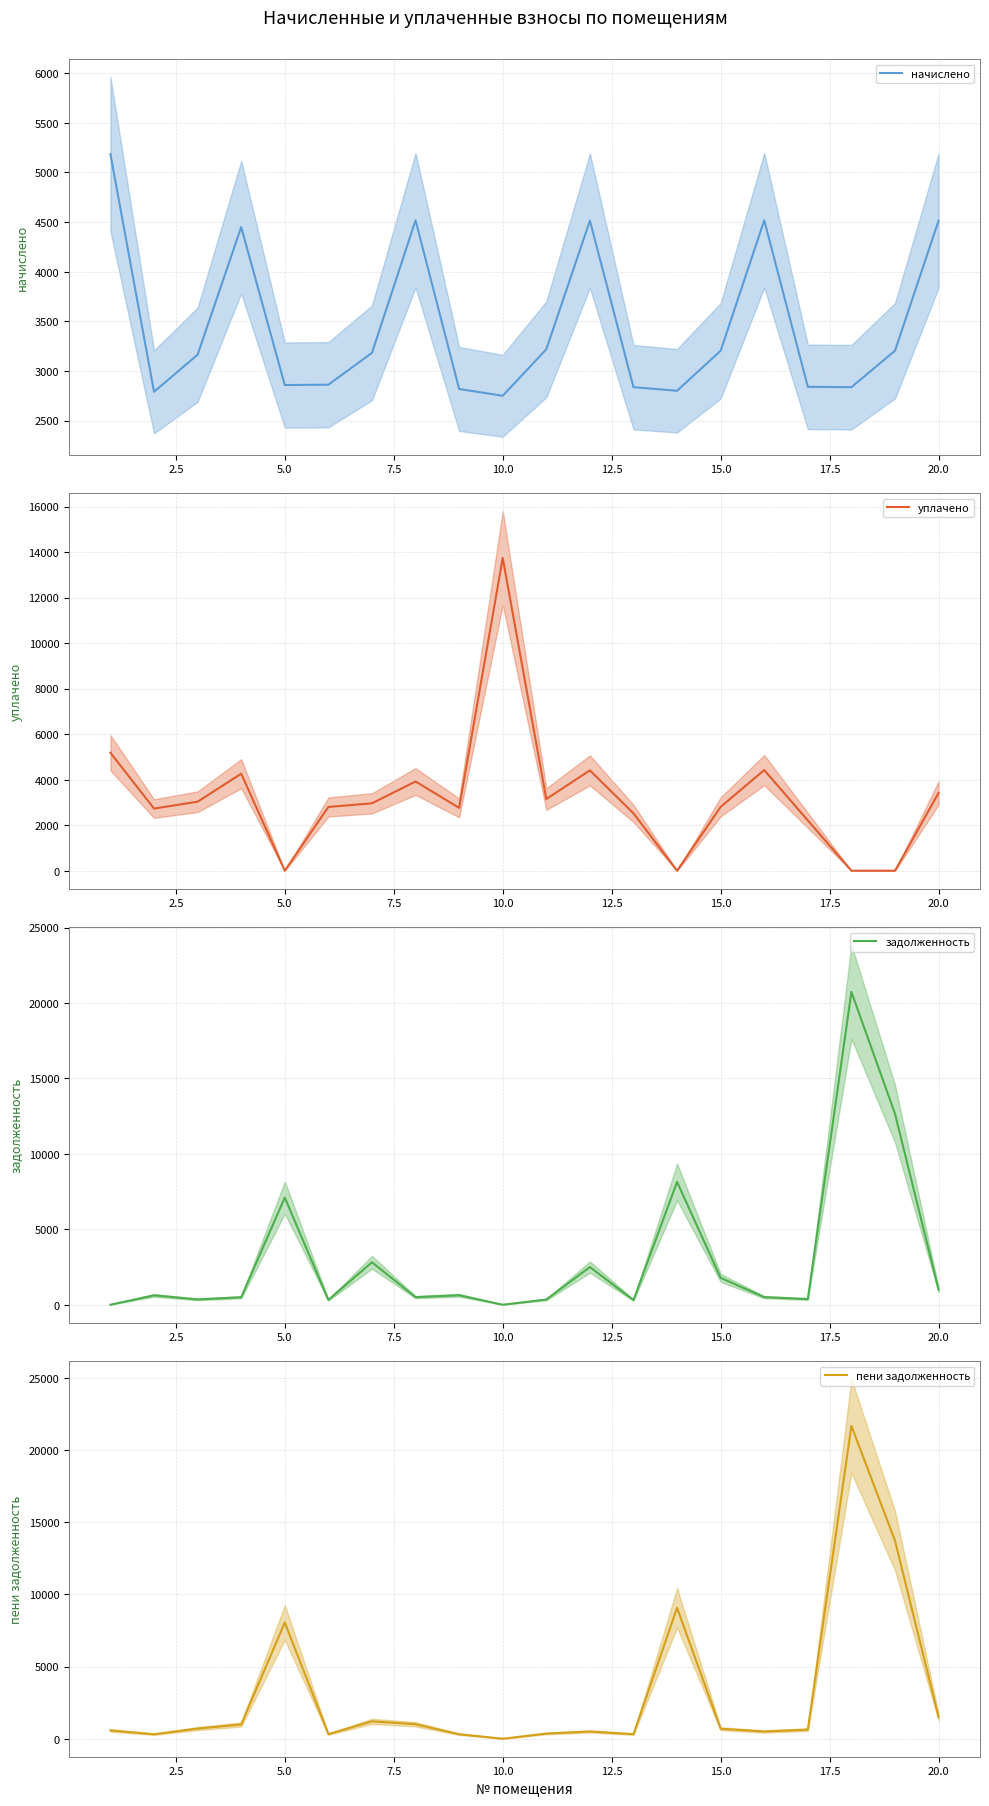

Which series ends up on top after the final intersection of начислено and пени задолженность?

начислено